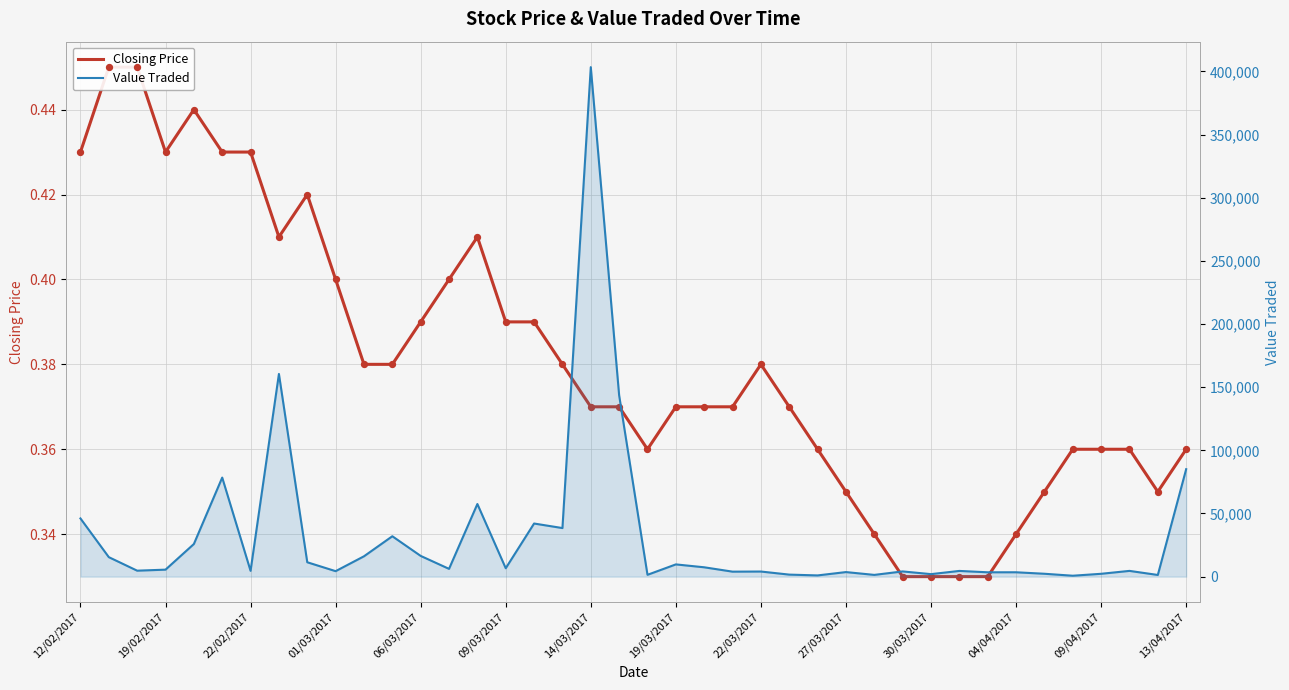

What is the total value across all series at 09/04/2017?

2248.4